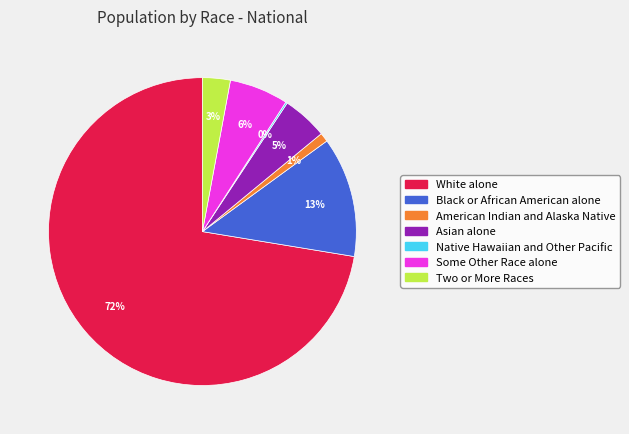

Combined, do Some Other Race alone and Black or African American alone account for over 50%?

No